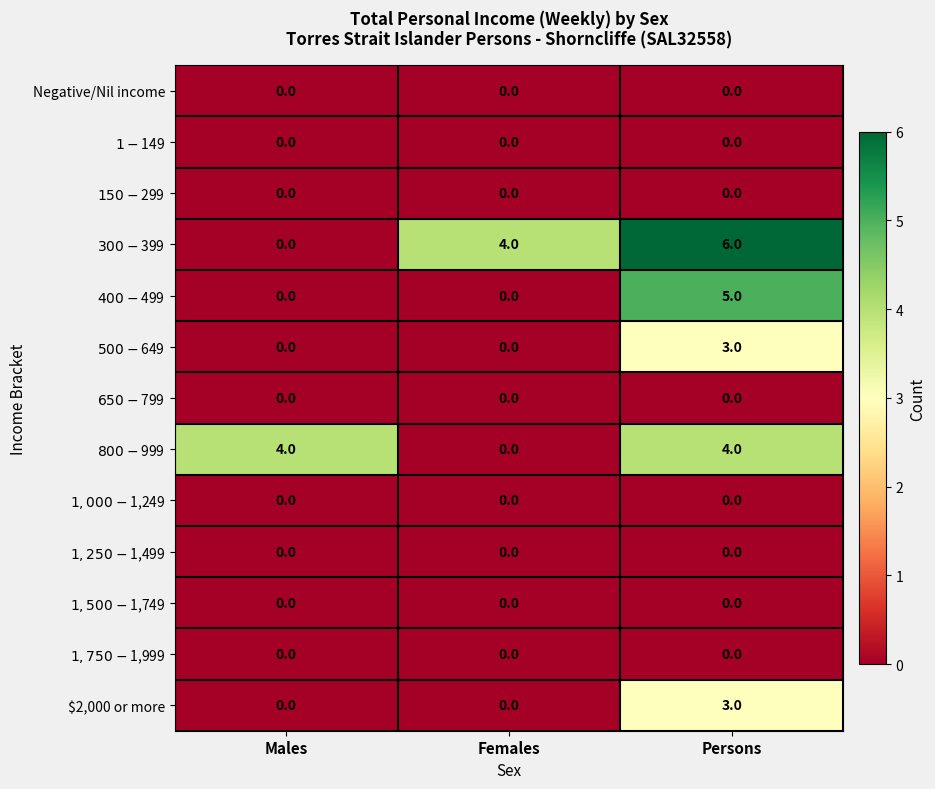

What is the highest value of the $2,000 or more series?

3